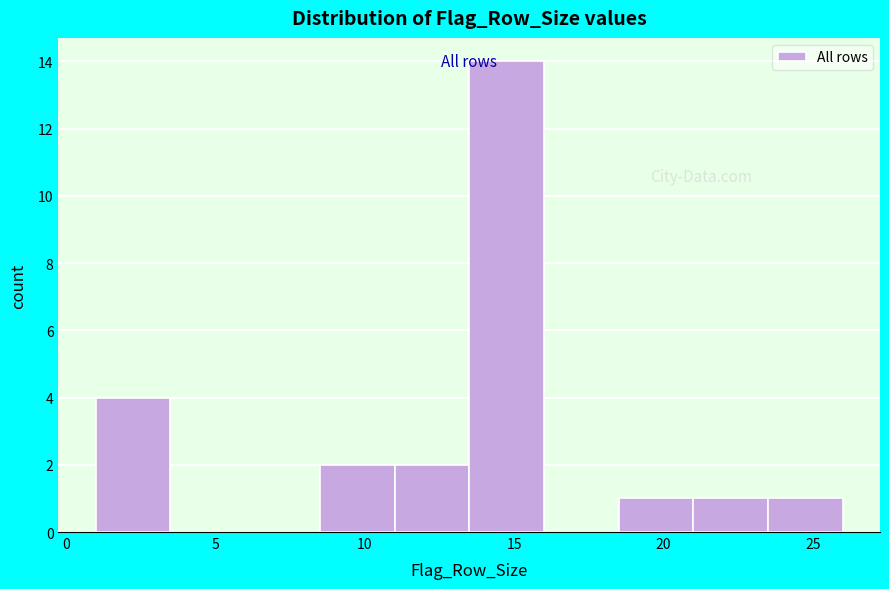

Reading left to right, list every bar in this chart as the range it spans on the x-axis followed by its height. The values are not printed on the chart, so give them approximately, as read against the axis.

1.0 to 3.5: 4
3.5 to 6.0: 0
6.0 to 8.5: 0
8.5 to 11.0: 2
11.0 to 13.5: 2
13.5 to 16.0: 14
16.0 to 18.5: 0
18.5 to 21.0: 1
21.0 to 23.5: 1
23.5 to 26.0: 1